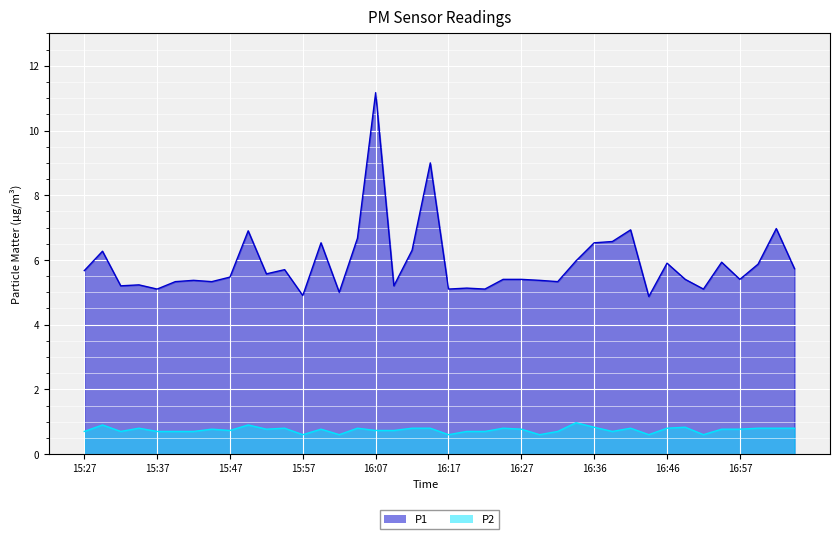

What is the sum of all P2 values?

29.9